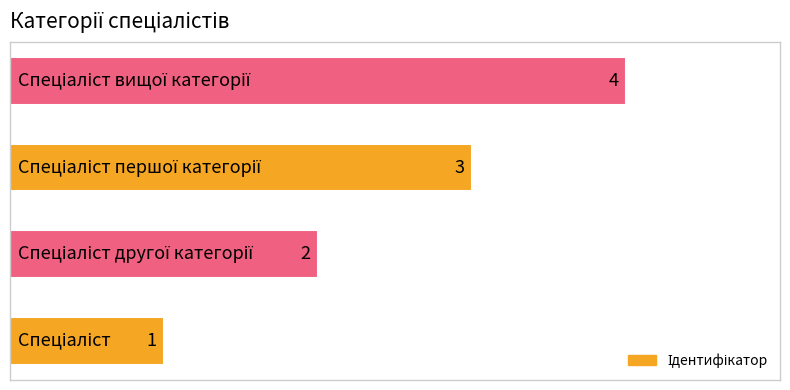

What is the greatest value displayed?

4